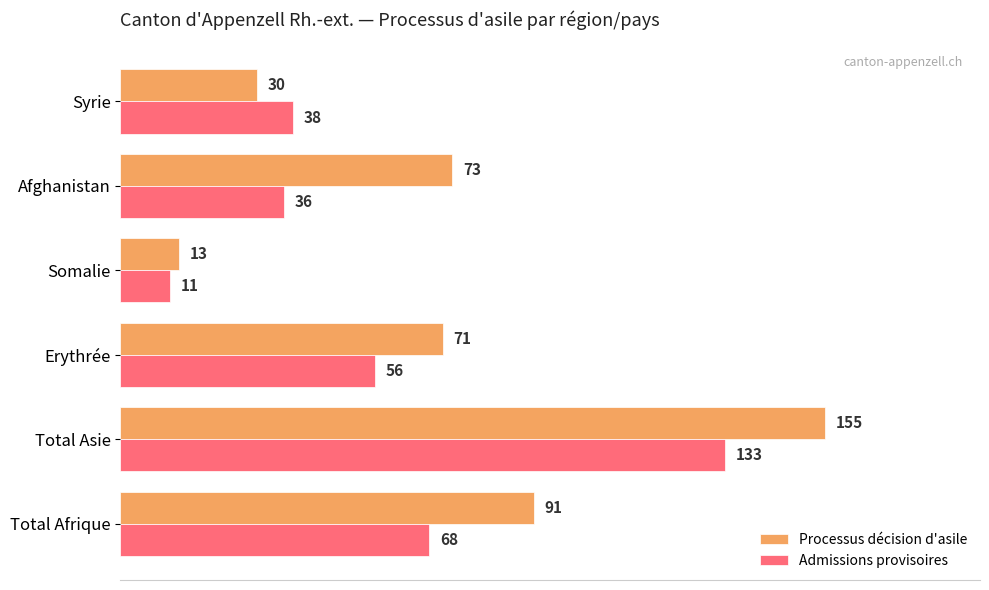

What is the average value of the Admissions provisoires series?

57